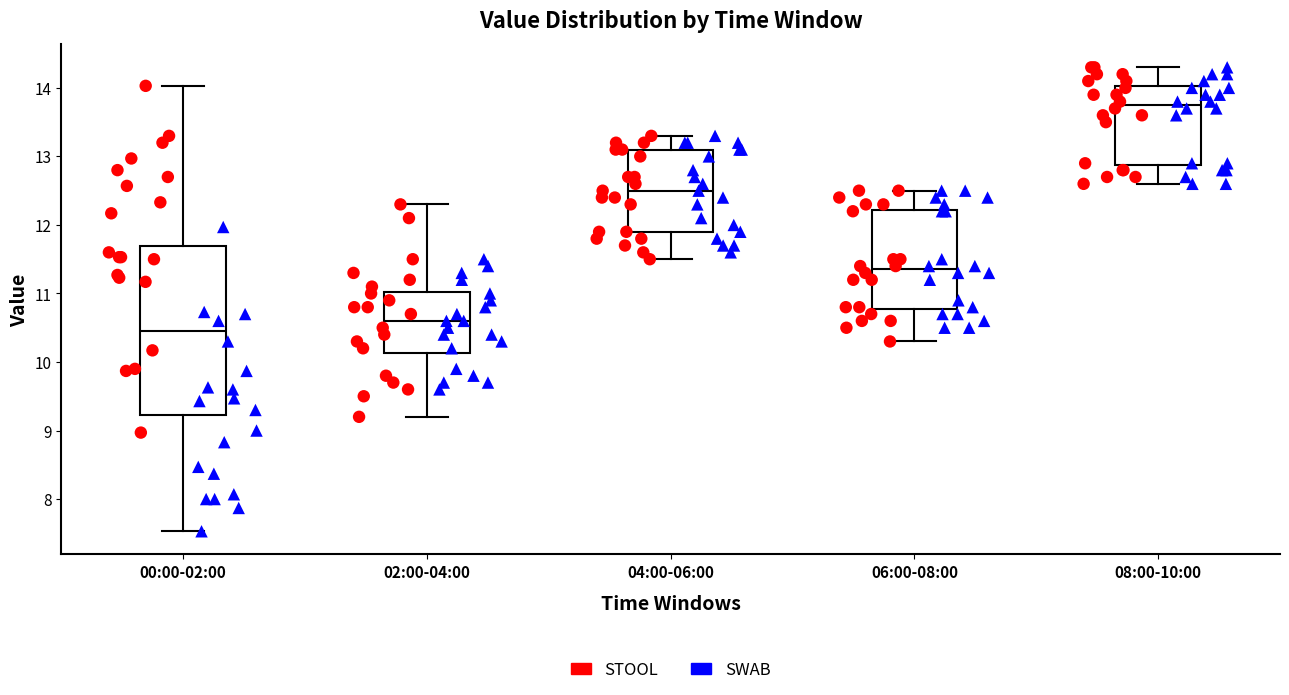

Reading left to right, read every box against the y-axis: the position of its median line, the range the box covers, and the ends of its whiskers. The values are not printed on the chart, so give them approximately, as read against the axis.

00:00-02:00: median 10.5, box 9.2 to 11.7, whiskers 7.5 to 14.0
02:00-04:00: median 10.6, box 10.1 to 11.0, whiskers 9.2 to 12.3
04:00-06:00: median 12.5, box 11.9 to 13.1, whiskers 11.5 to 13.3
06:00-08:00: median 11.4, box 10.8 to 12.2, whiskers 10.3 to 12.5
08:00-10:00: median 13.8, box 12.9 to 14.0, whiskers 12.6 to 14.3